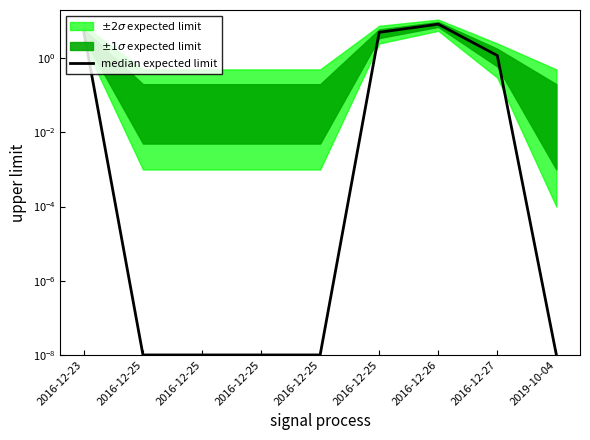

What is the greatest value displayed?

8.3